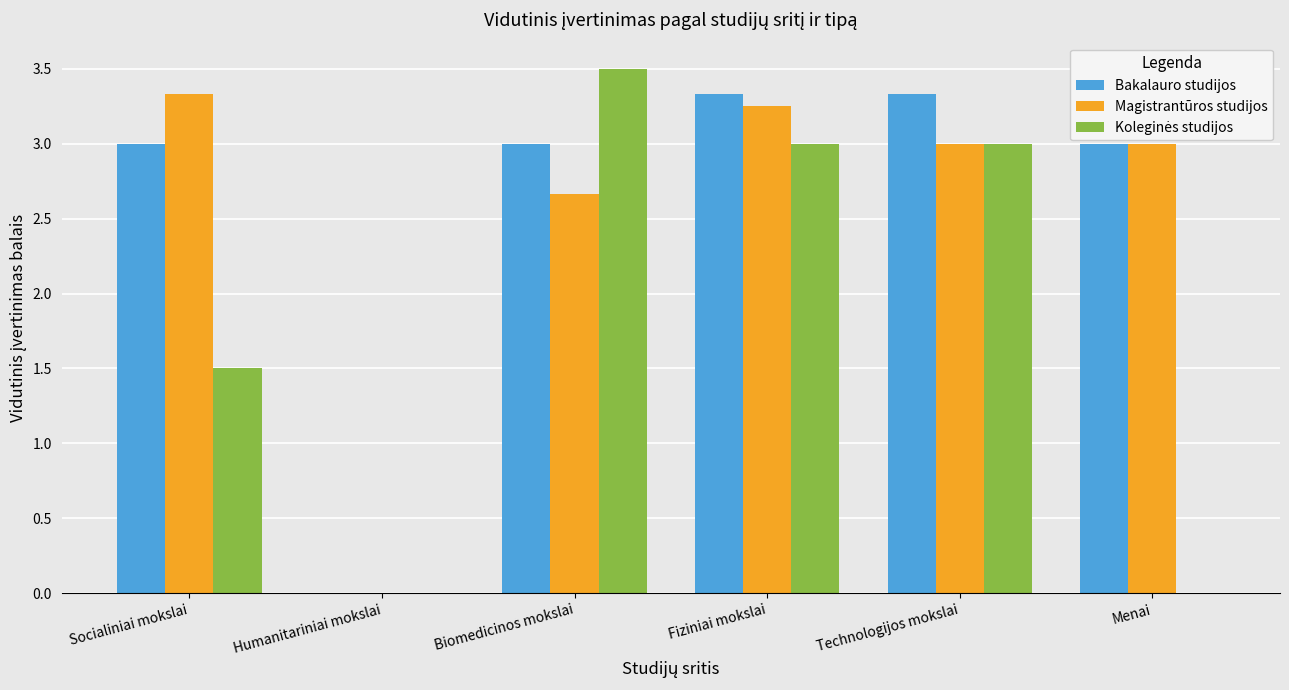

What is the sum of all Bakalauro studijos values?

15.7